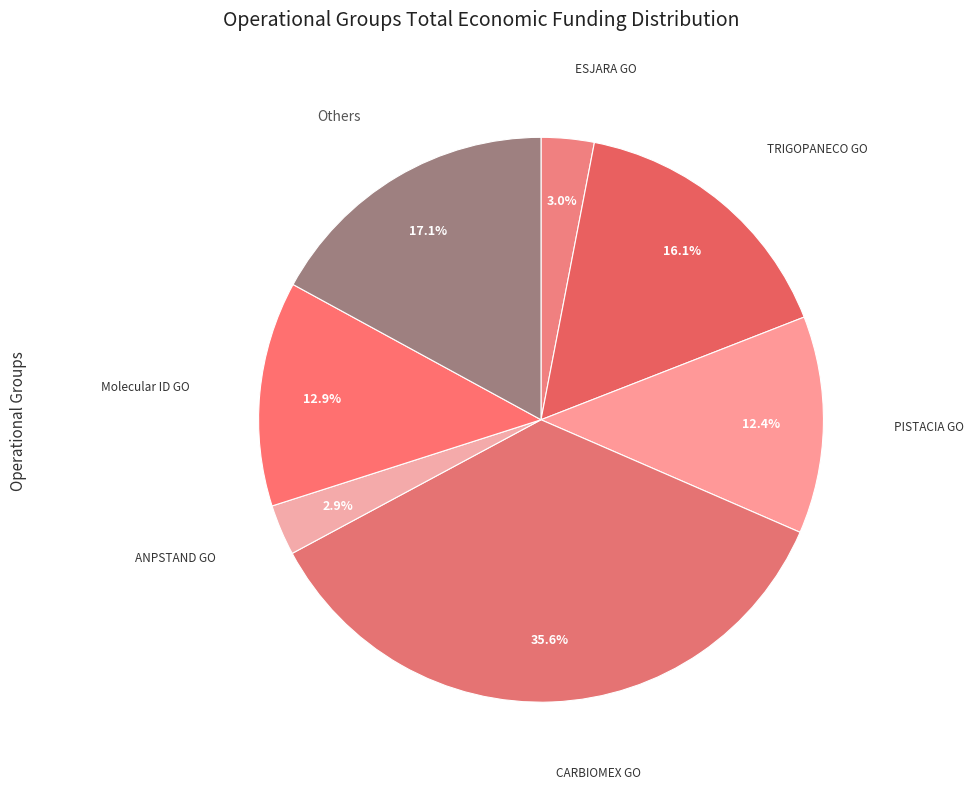

Count the number of slices in the pie.

7